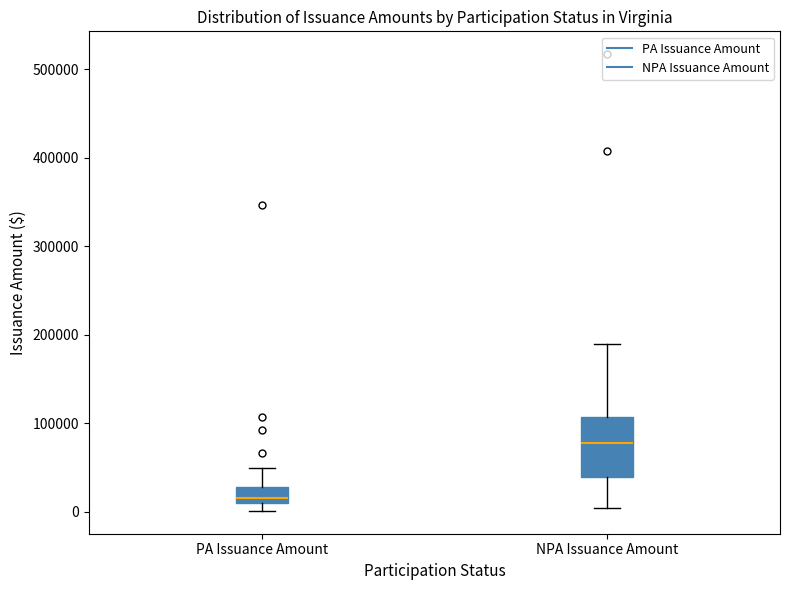

Which box has the highest median line?

NPA Issuance Amount